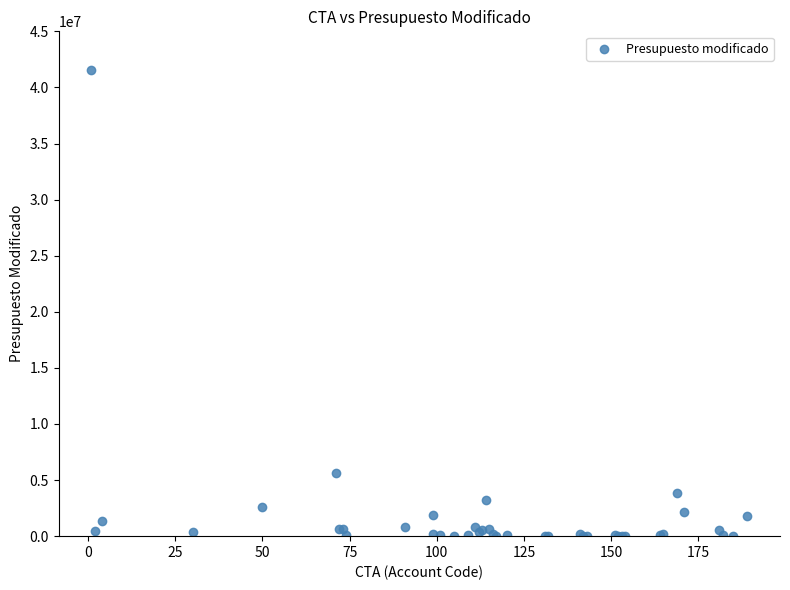

What Y value in the scatter plot is closest to 20757520?

5649223